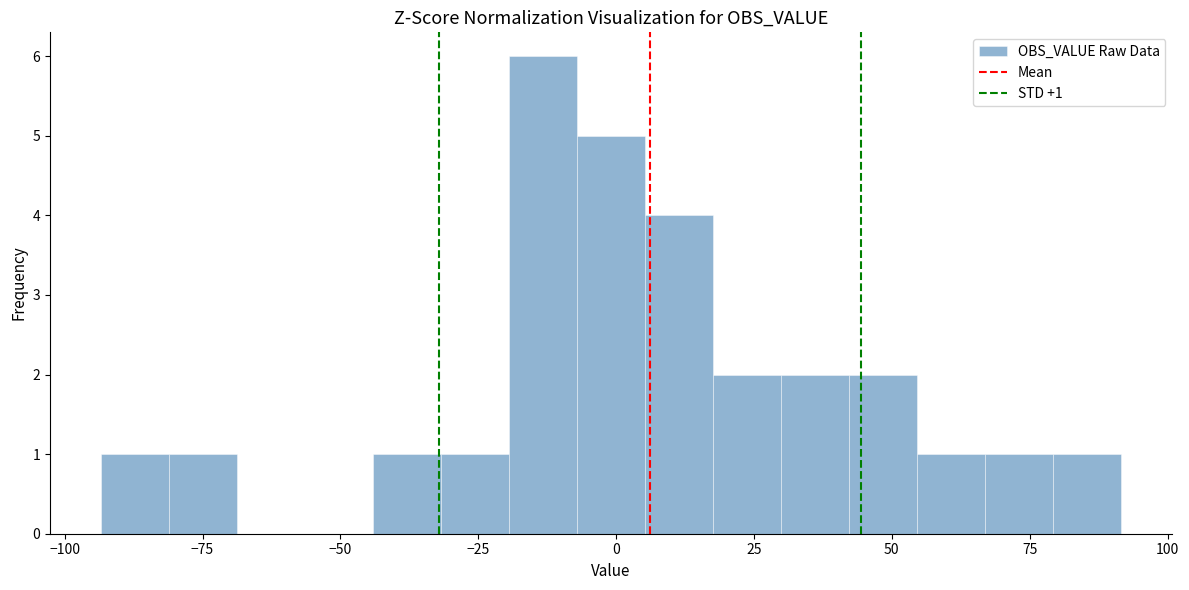

Around what value on the x-axis is the tallest bar? Give the approximate position of its centre, as read against the axis.

-15